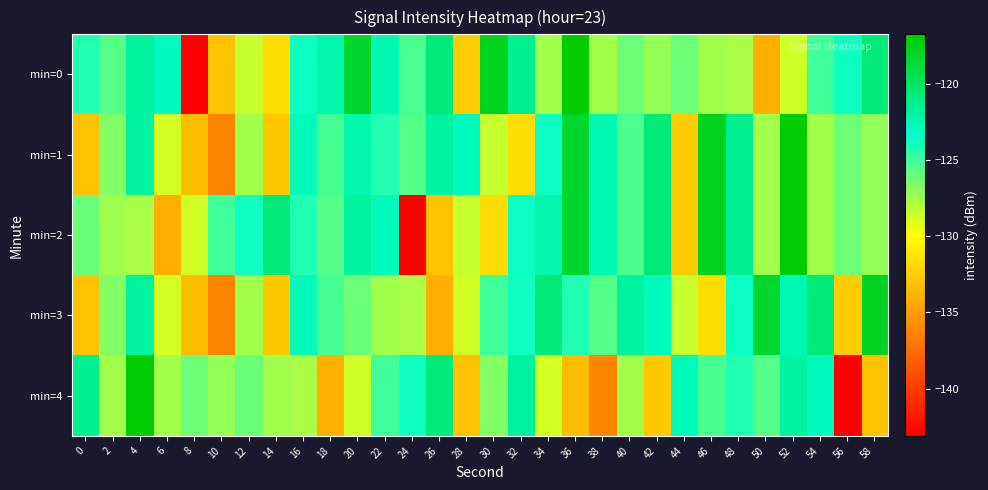

At which category is the sum across all series the highest?

52